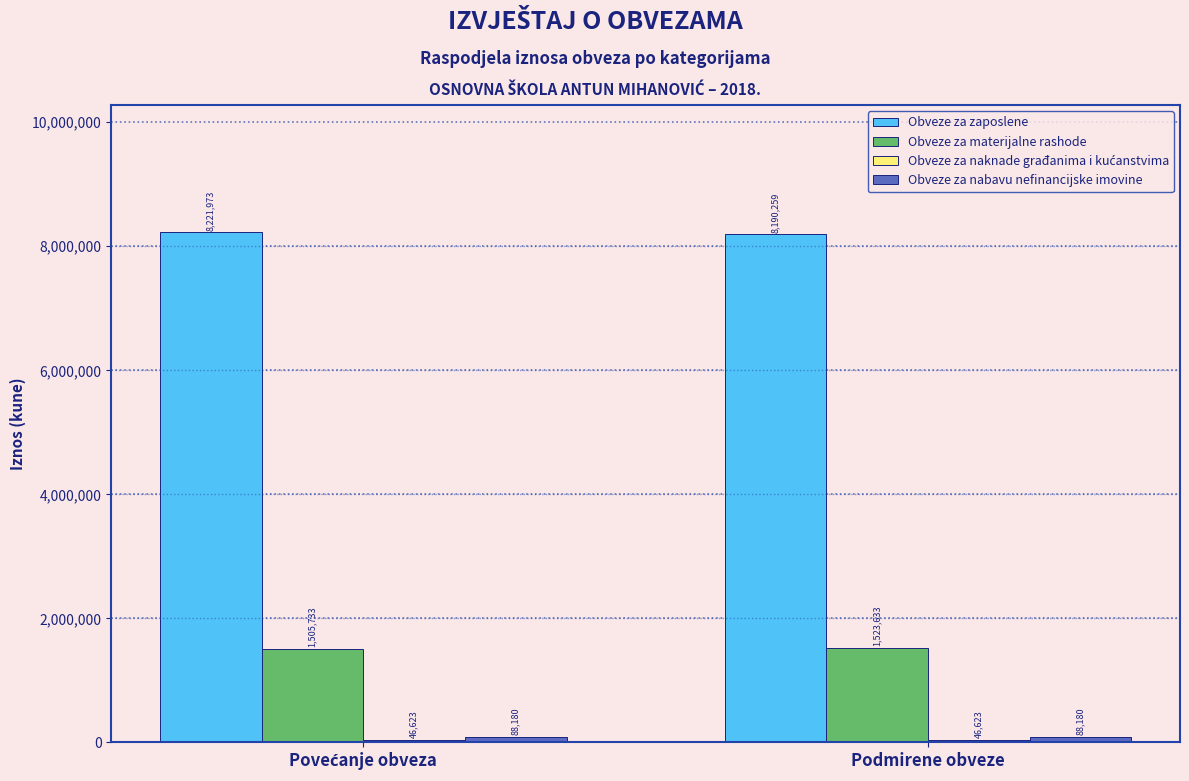

What is the sum of all Obveze za zaposlene values?

16412232